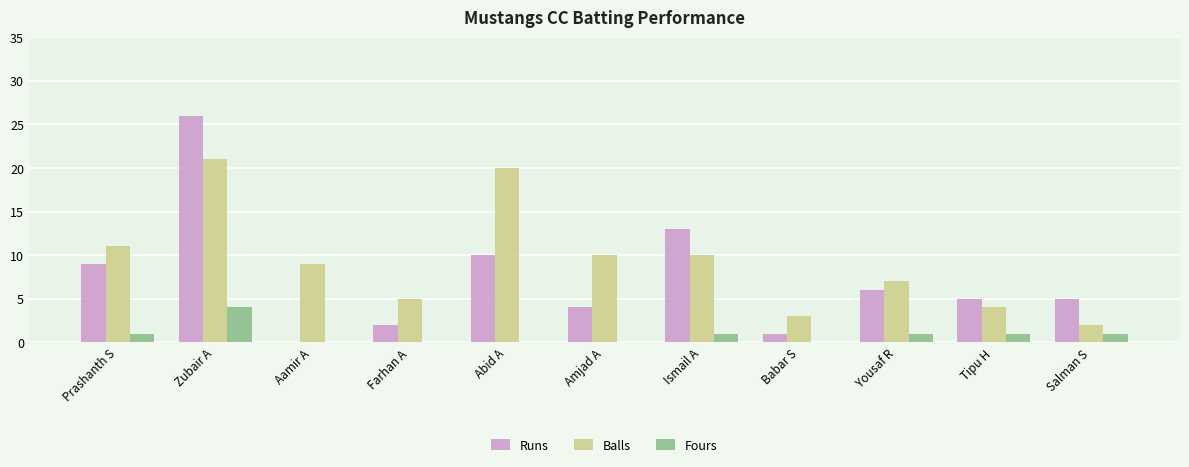

How many data points does each series have?

11